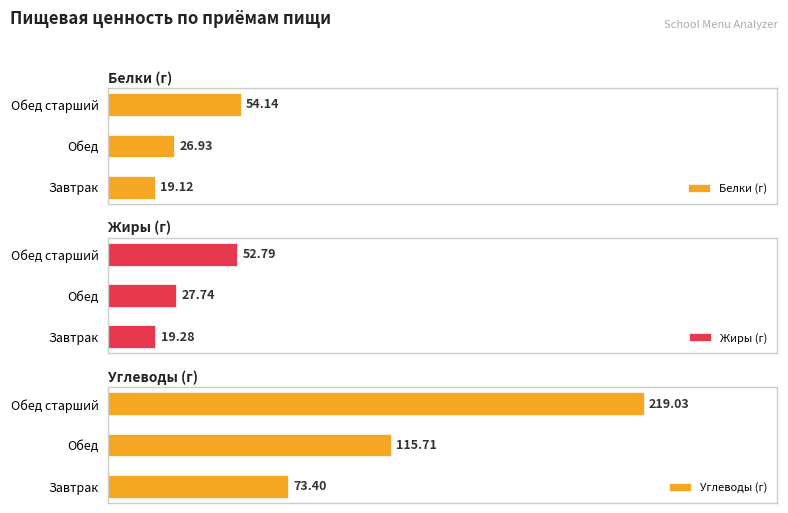

Where is Углеводы (г) nearest to the value 146?

Обед